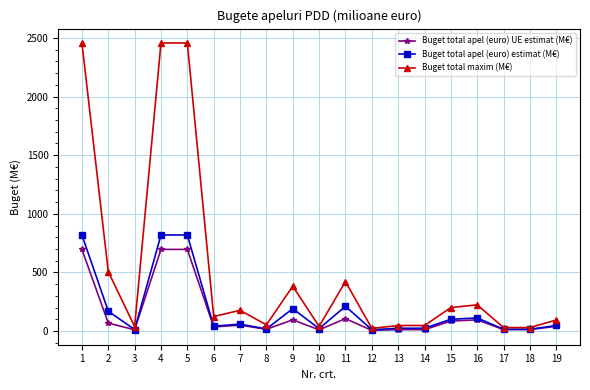

Where is the first local minimum for Buget total maxim (M€)?

3